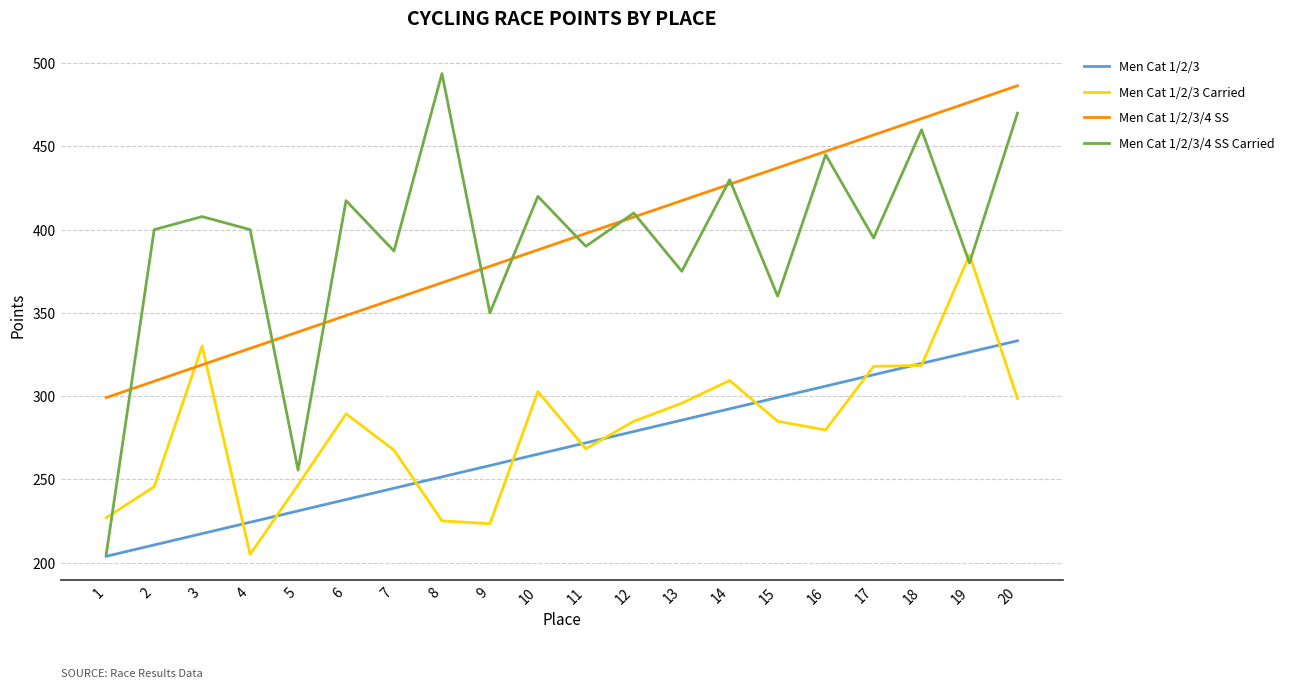

What is the total value across all series at 13?

1373.7